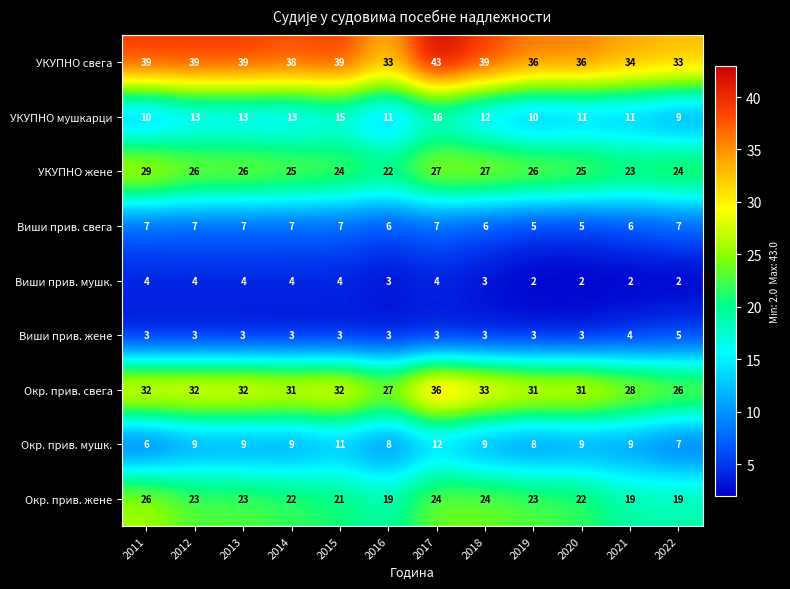

What is the difference between the УКУПНО свега values at 2017 and 2014?

5